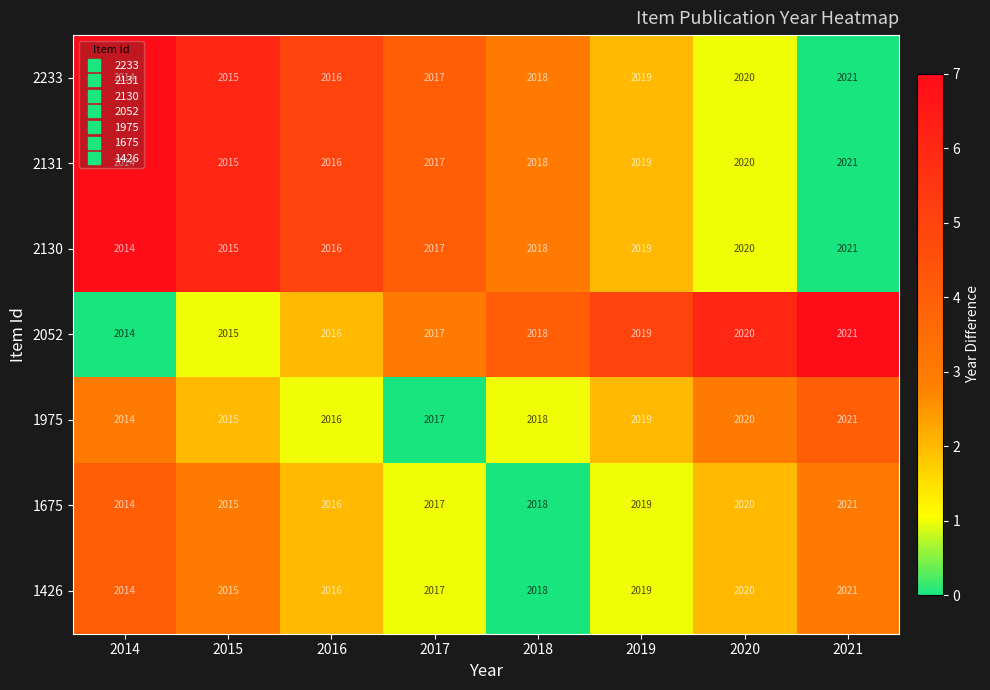

What is the sum of all 2131 values?

16140